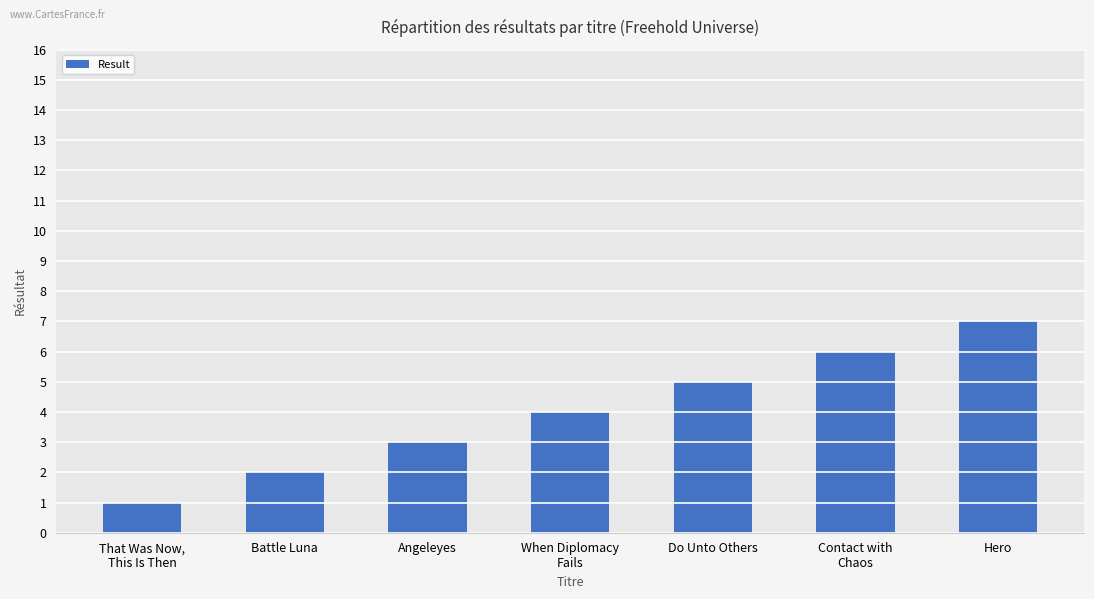

What is the difference between the maximum and minimum values?

6